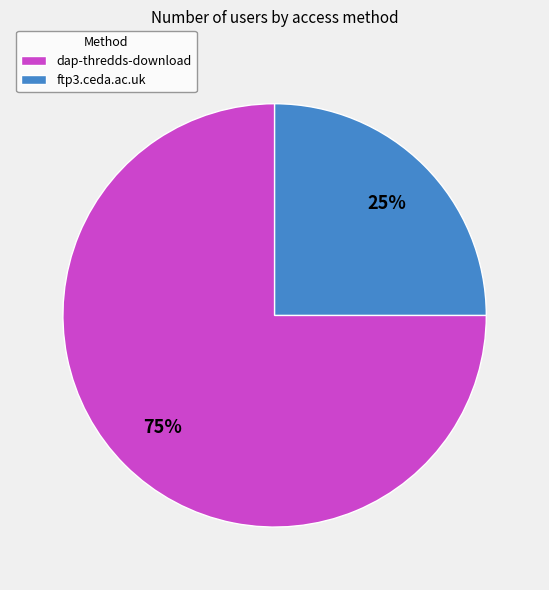

Rank the categories by value from highest to lowest.

dap-thredds-download, ftp3.ceda.ac.uk